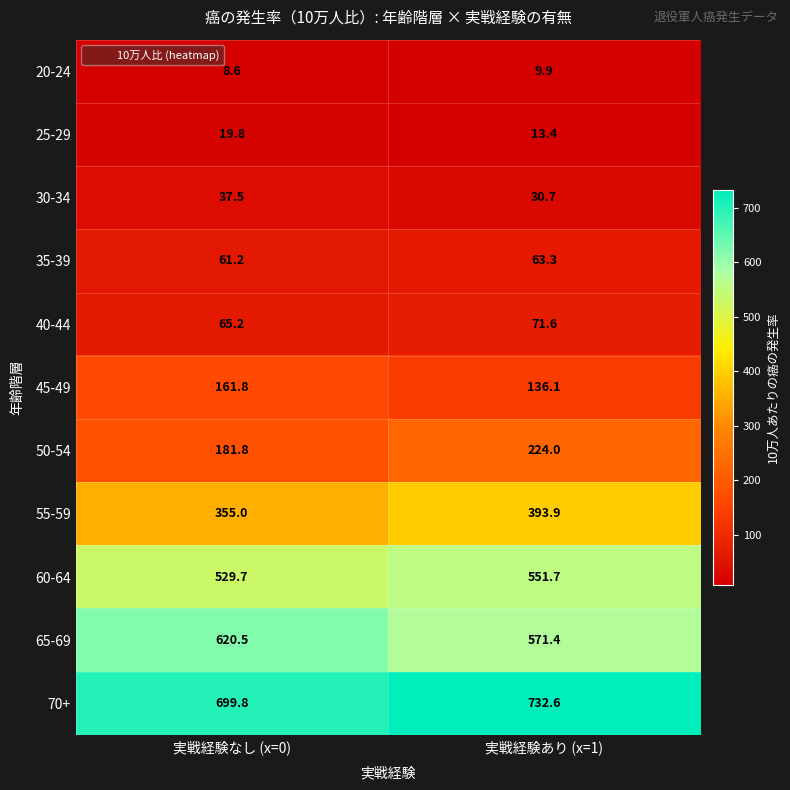

Where is 30-34 nearest to the value 34?

実戦経験あり (x=1)